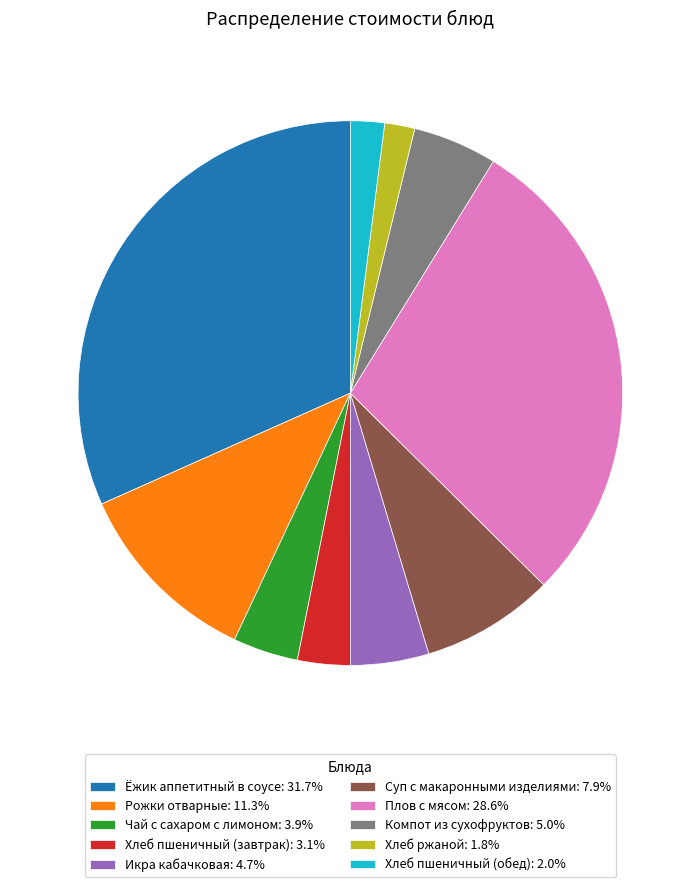

Count the number of slices in the pie.

10